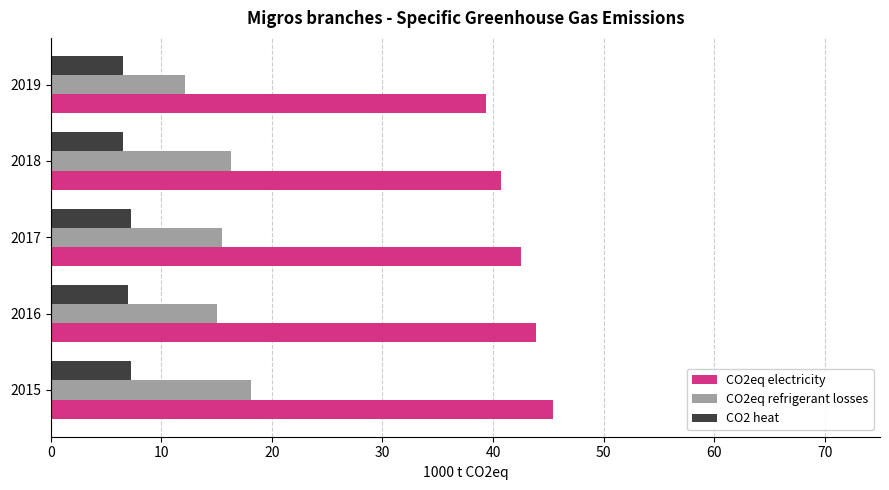

Which series has the largest total across all categories?

CO2eq electricity